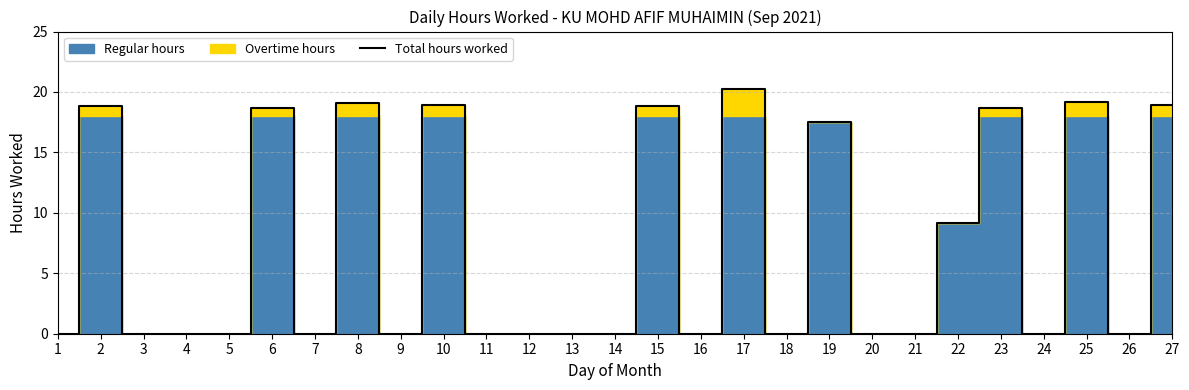

List the labels in order of value, largest first.

17, 25, 8, 10, 27, 2, 15, 23, 6, 19, 22, 1, 3, 4, 5, 7, 9, 11, 12, 13, 14, 16, 18, 20, 21, 24, 26